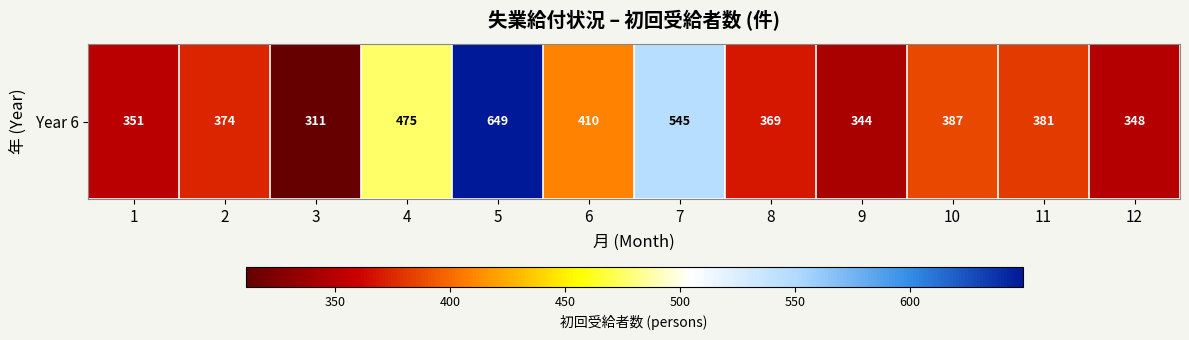

List the labels in order of value, smallest first.

3, 9, 12, 1, 8, 2, 11, 10, 6, 4, 7, 5